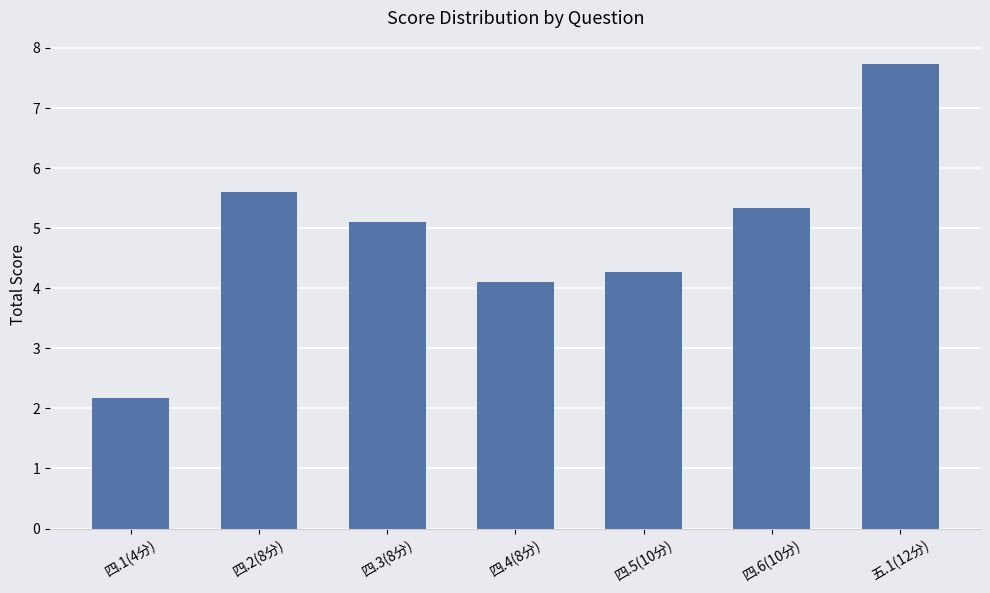

What is the difference between the second highest and minimum values?

3.4